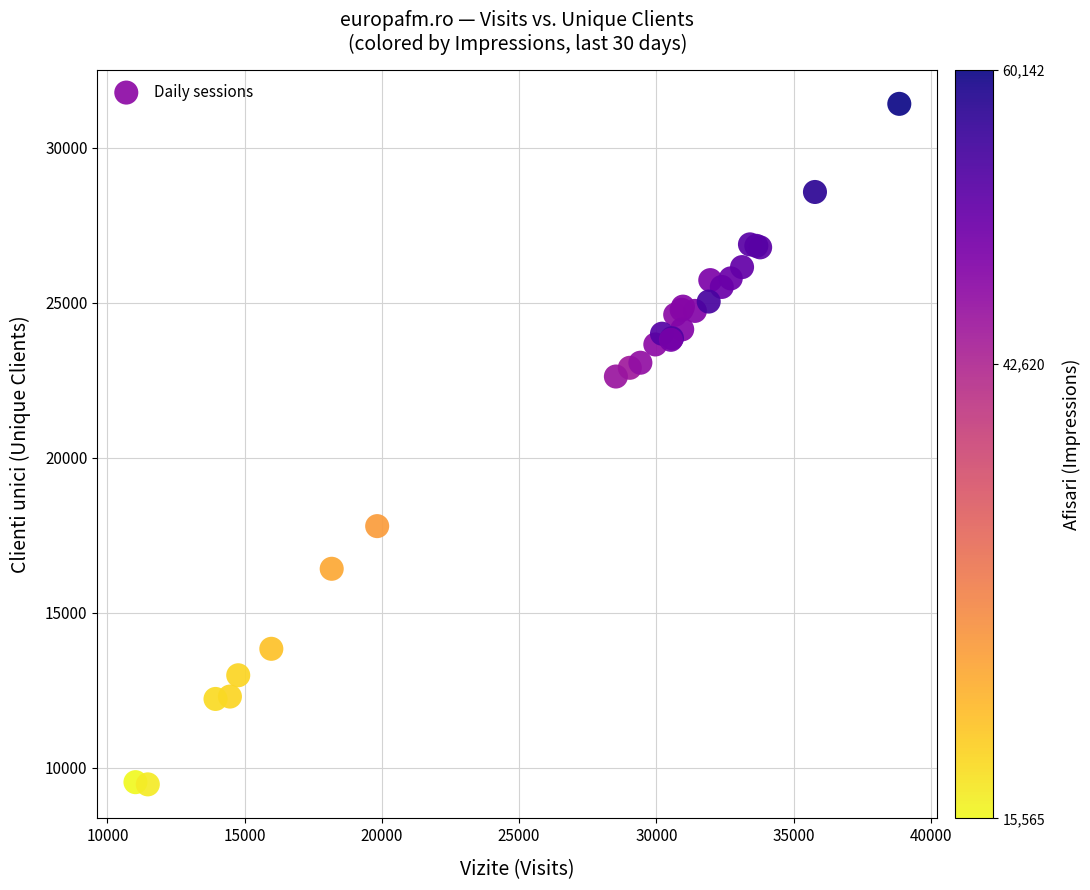

What Y value in the scatter plot is closest to 20439?

22619